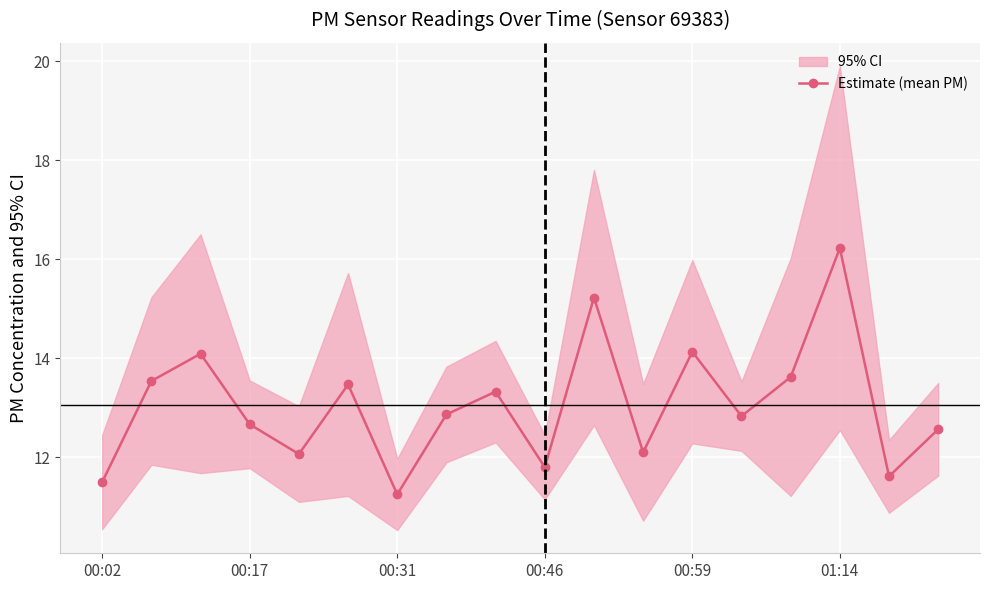

What is the sum of all values?

234.9